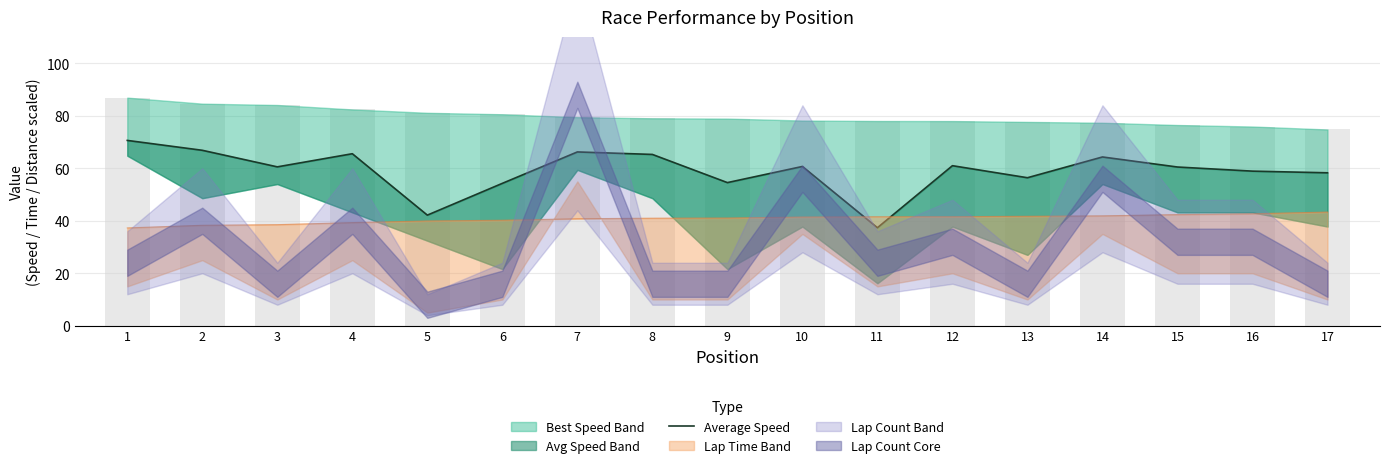

Between 1 and 12, which is larger?

1